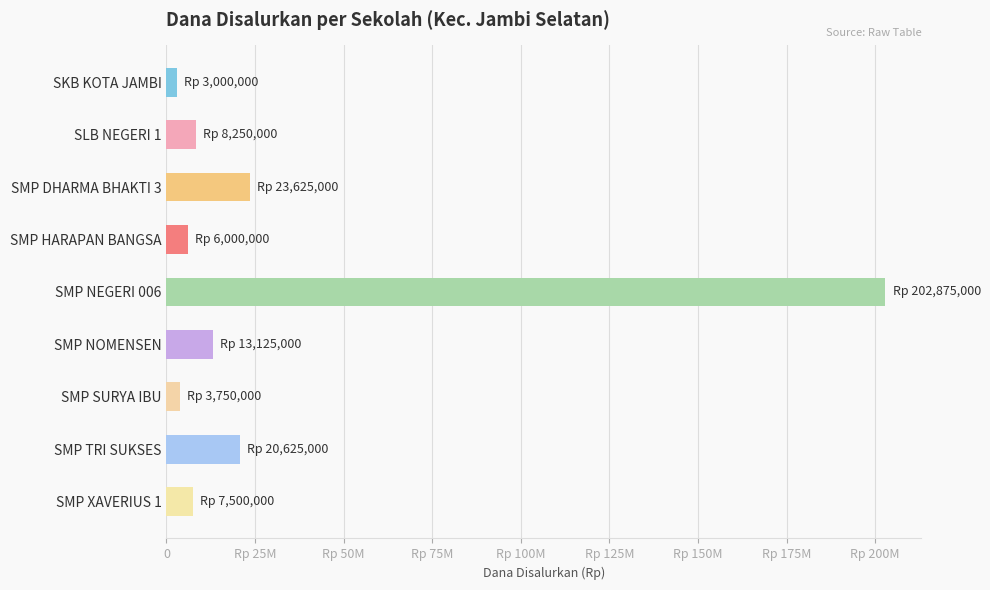

What is the greatest value displayed?

202875000